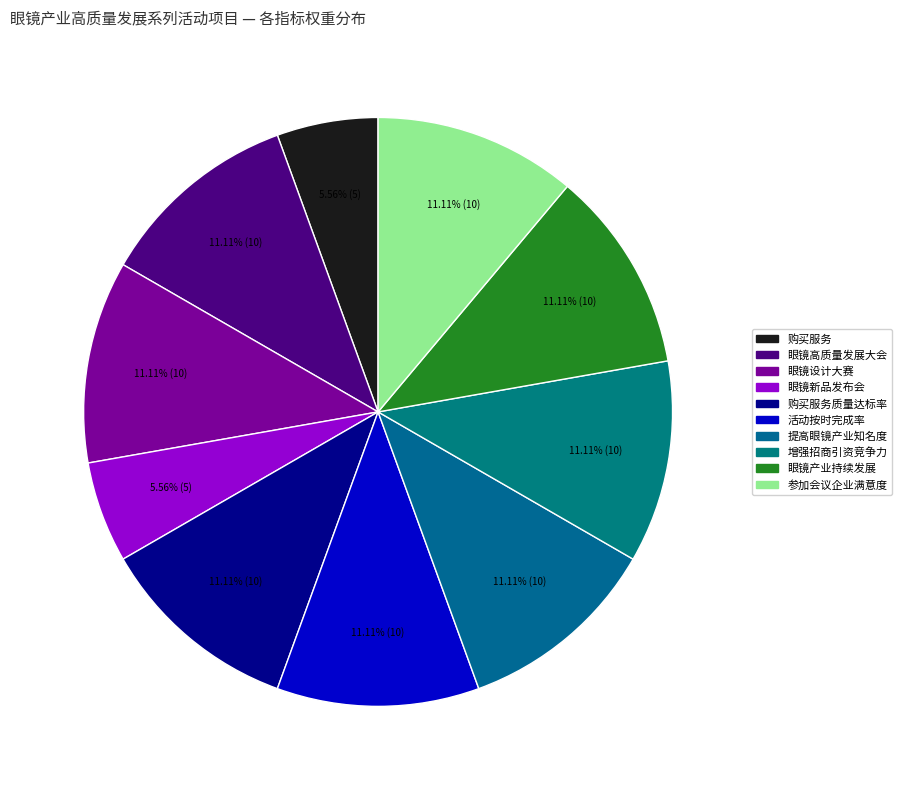

How many segments does this pie chart have?

10